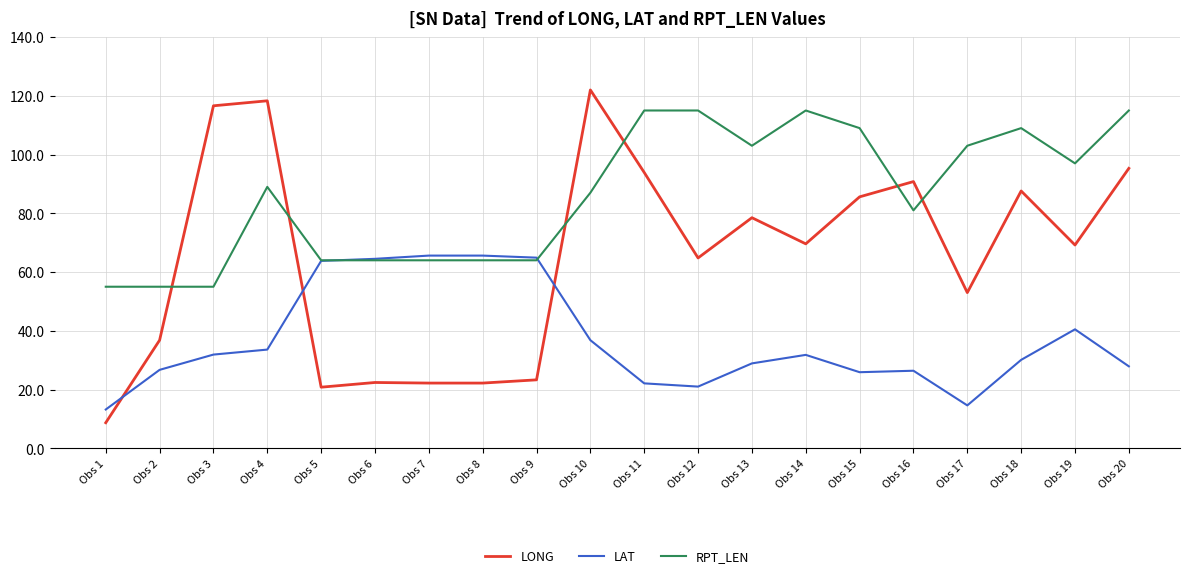

Is it true that LAT equals 65.6 at Obs 8?

True